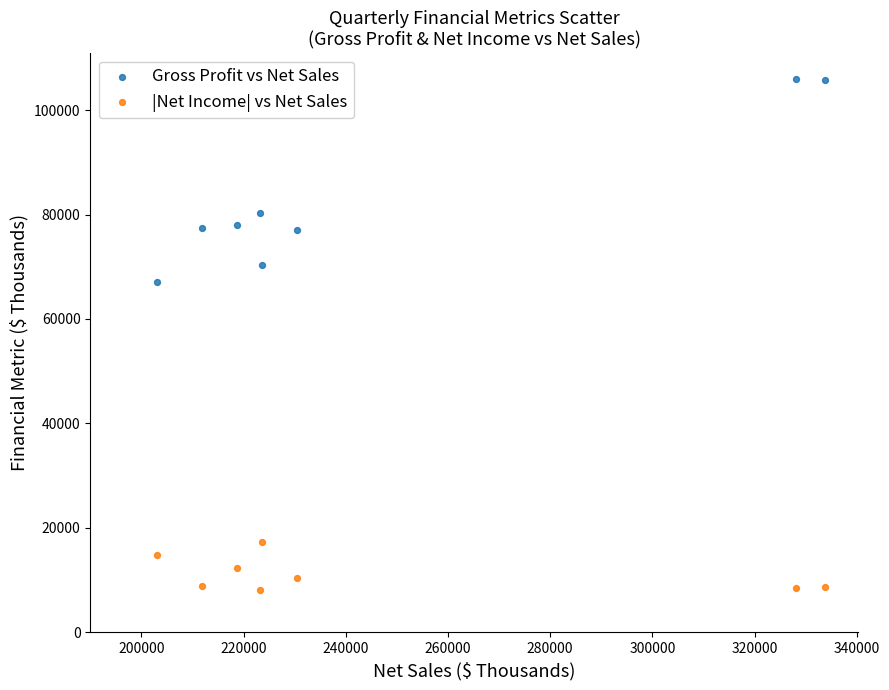

Which series reaches the maximum Y coordinate?

Gross Profit vs Net Sales